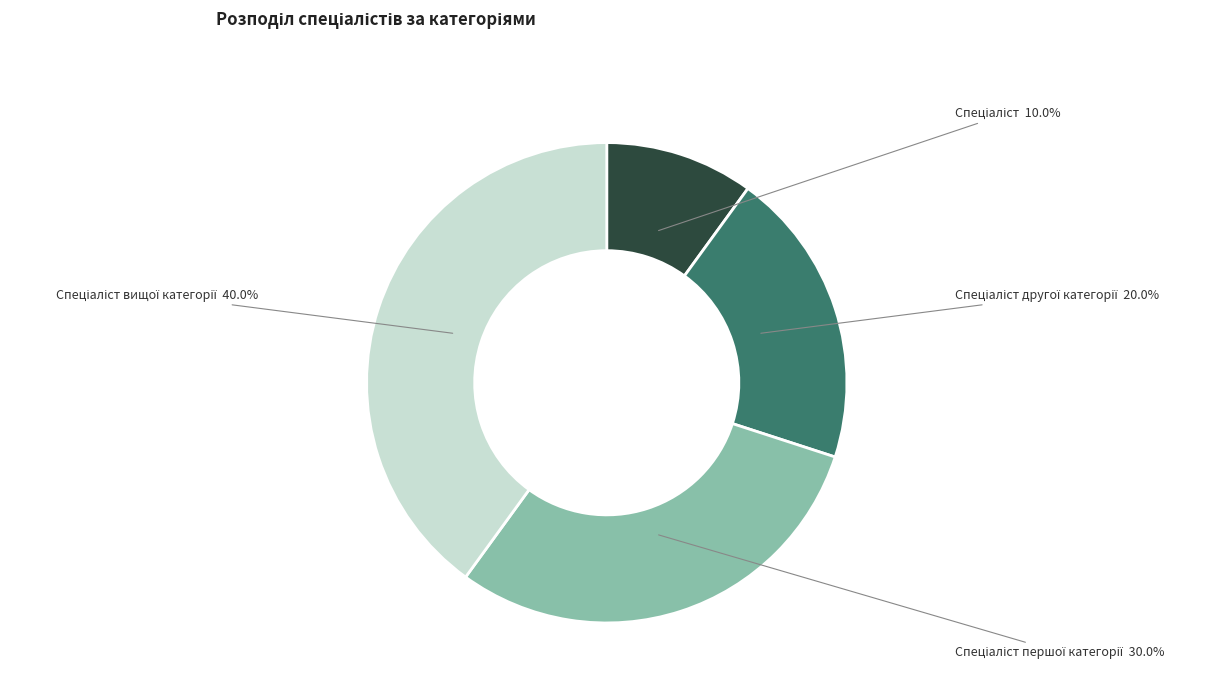

Is there a majority slice in this chart?

No